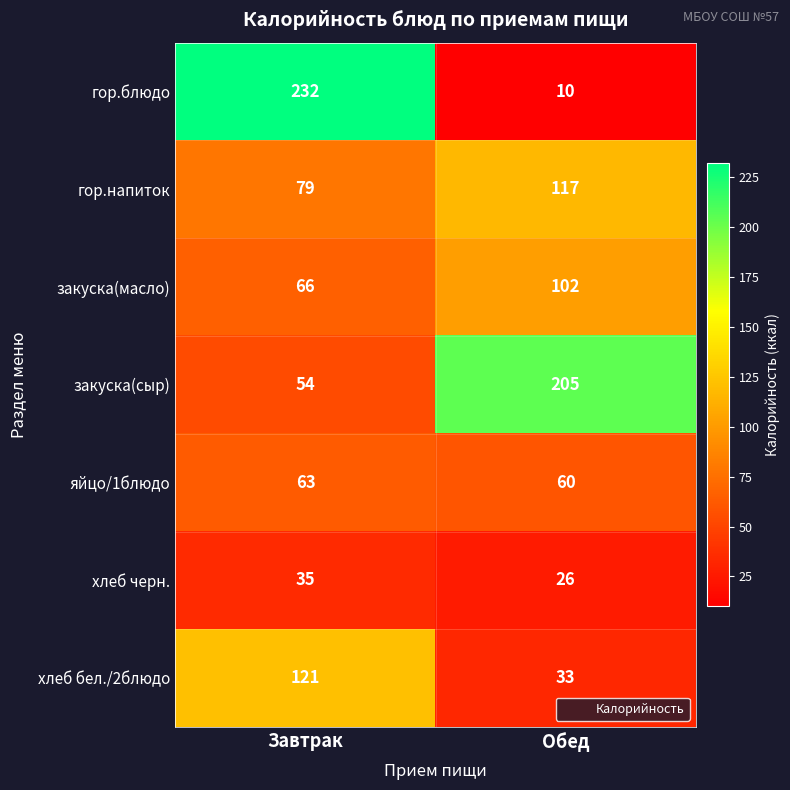

How many data points does each series have?

2